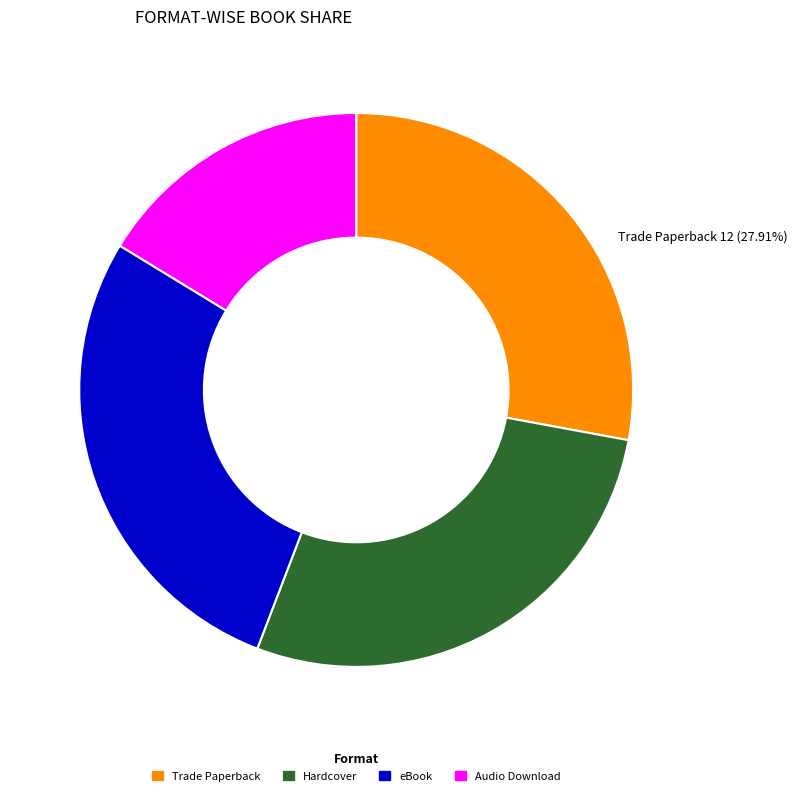

Is there a majority slice in this chart?

No